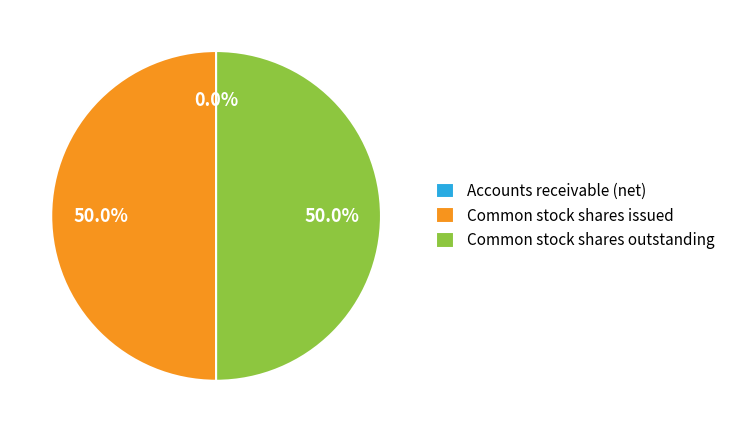

To the nearest percent, what is the average slice percentage?

33%